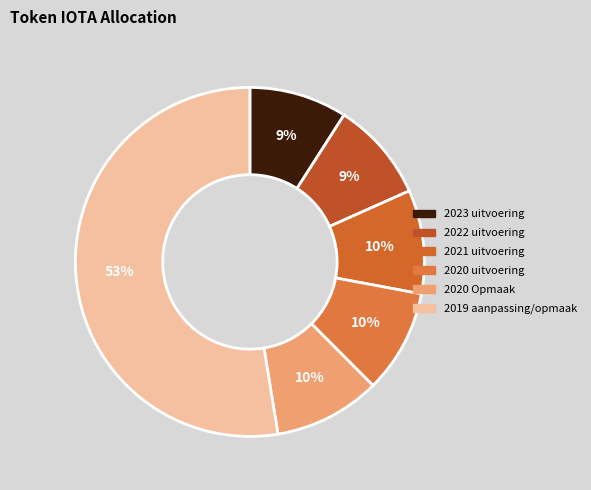

Which slice is the smallest?

2023 uitvoering